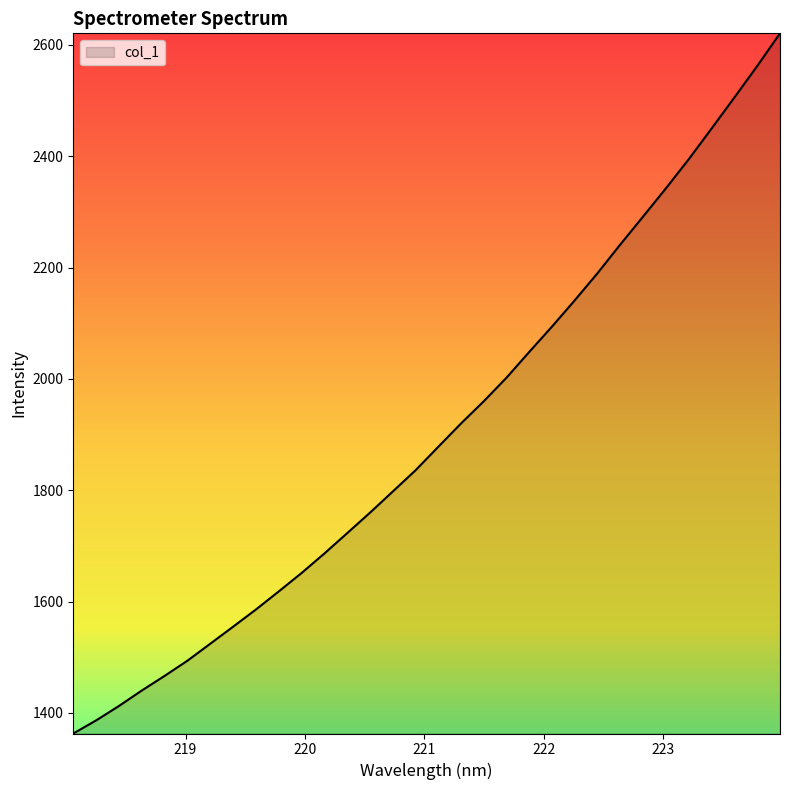

How many series are shown in this chart?

1